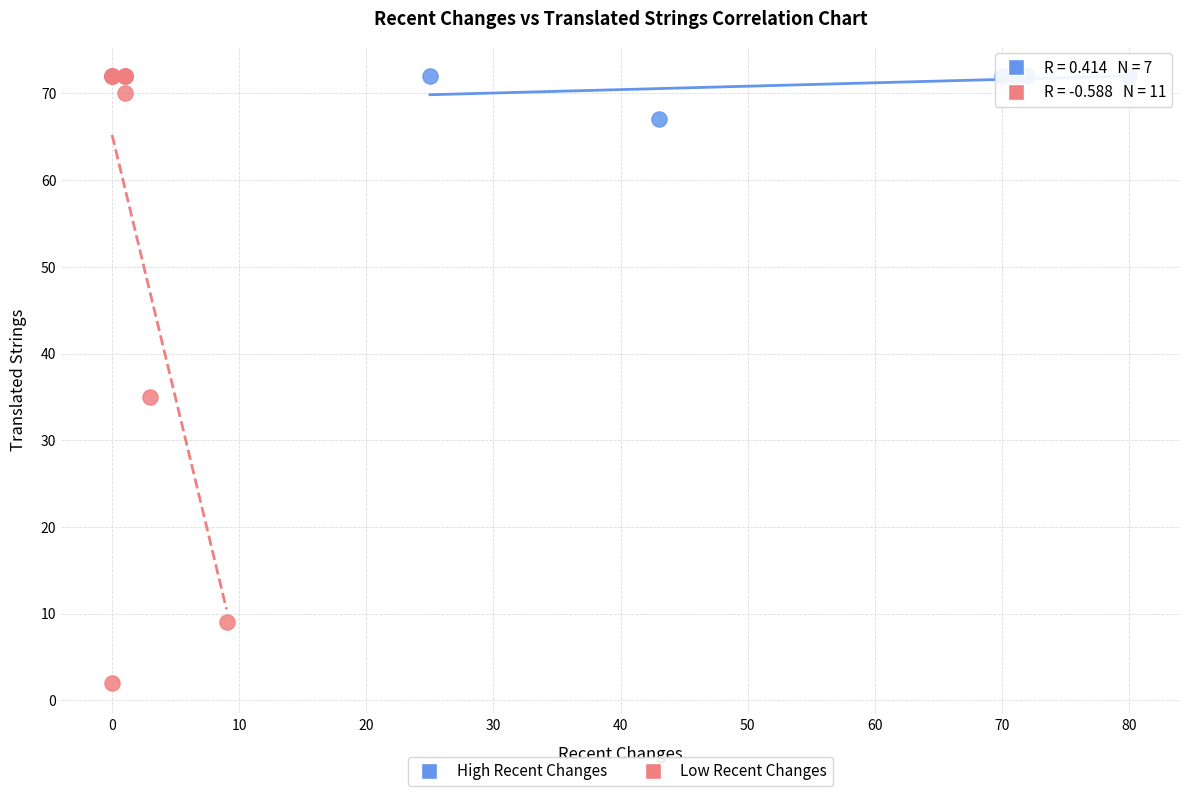

Which series reaches the minimum Y coordinate?

Low Recent Changes